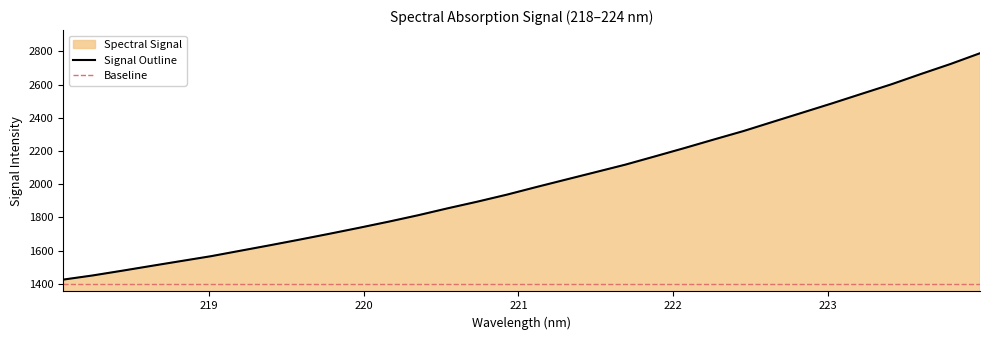

Does the chart display data point markers on the line(s)?

No